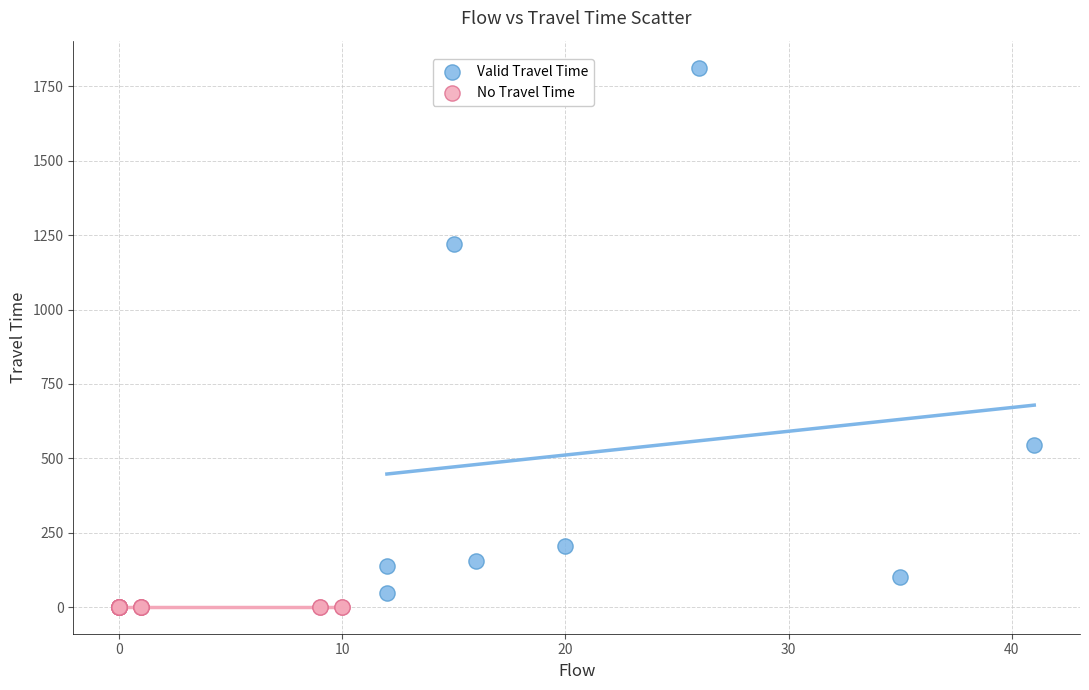

Which series reaches the maximum Y coordinate?

Valid Travel Time